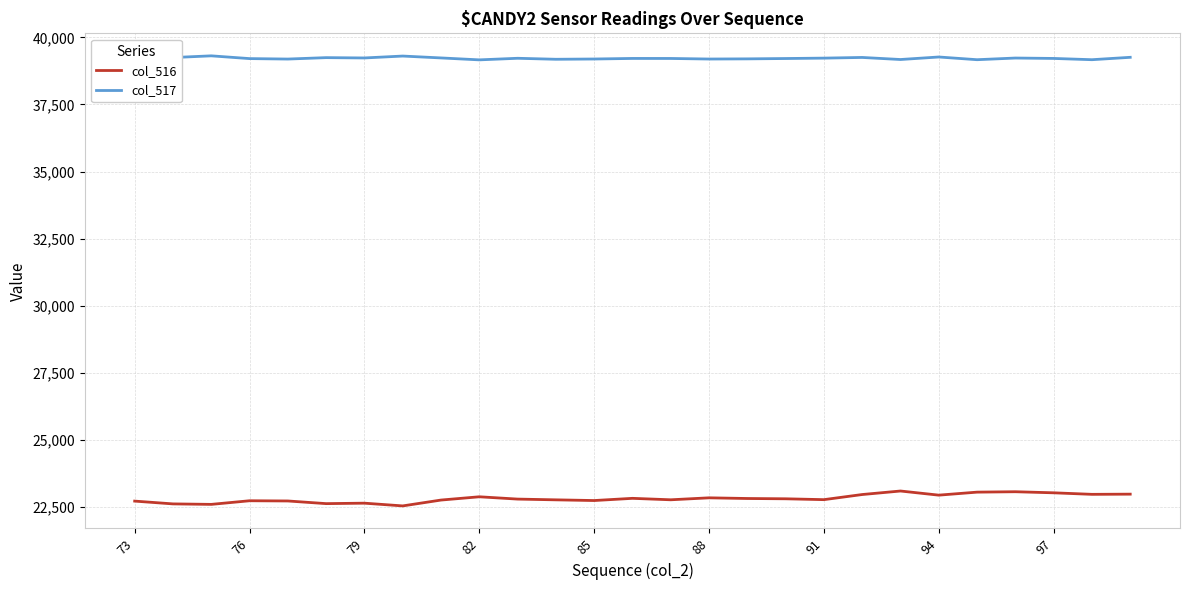

What is the highest value of the col_516 series?

23097